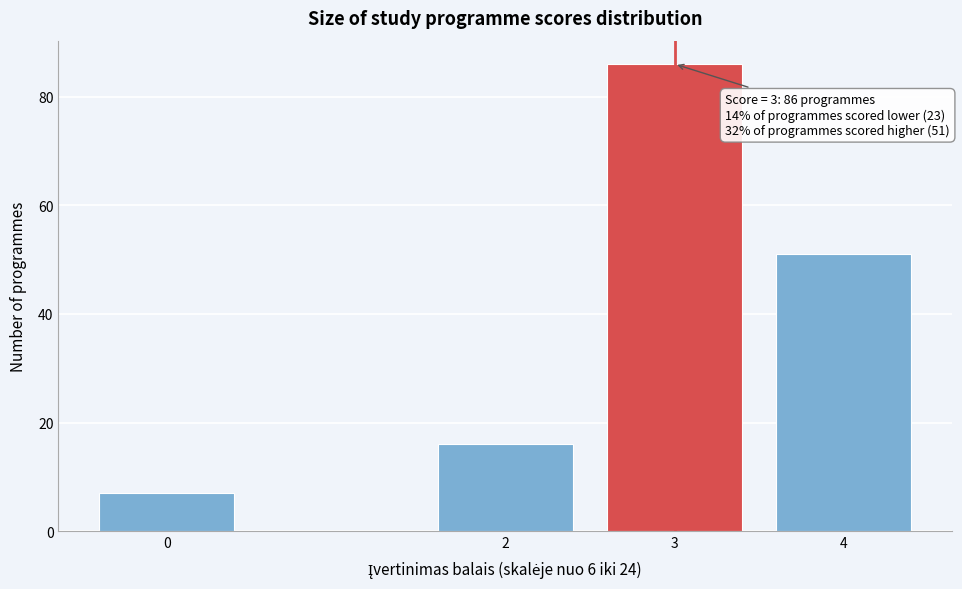

Reading left to right, transcribe all the data shown in this chart.

7	16	86	51